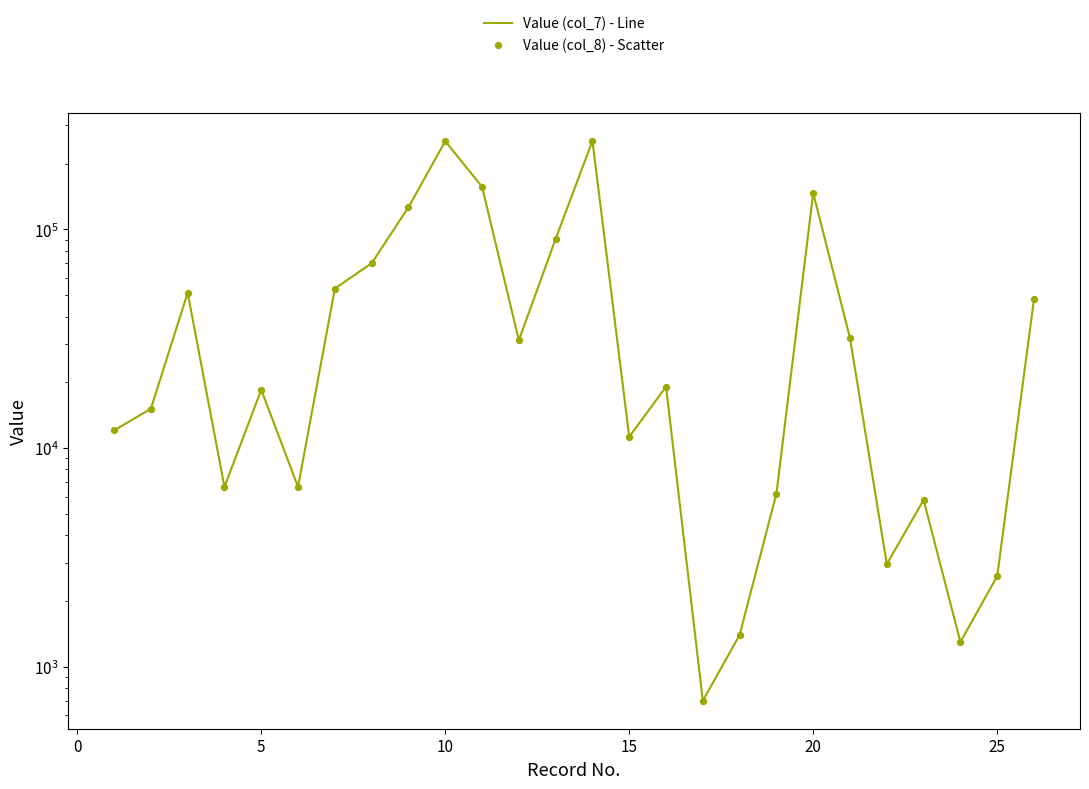

Which series has the widest spread of Y values?

Value (col_7) - Line